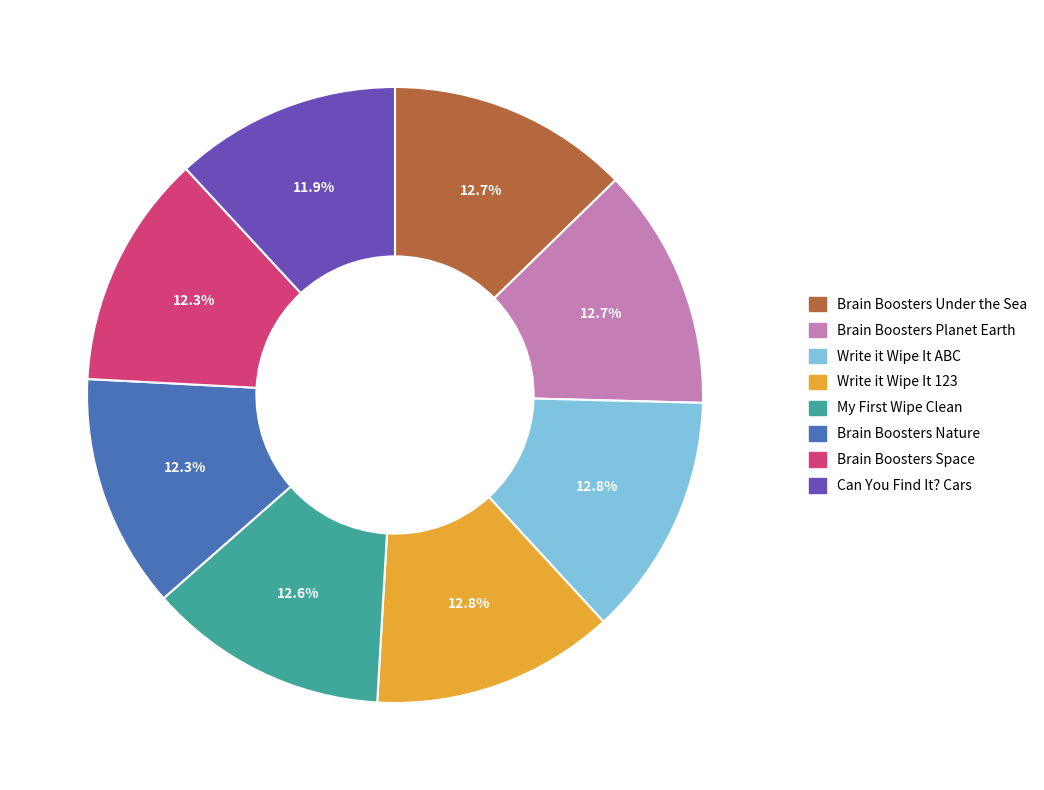

Approximately how many times larger is the value at Brain Boosters Space compared to Write it Wipe It ABC?

1.0